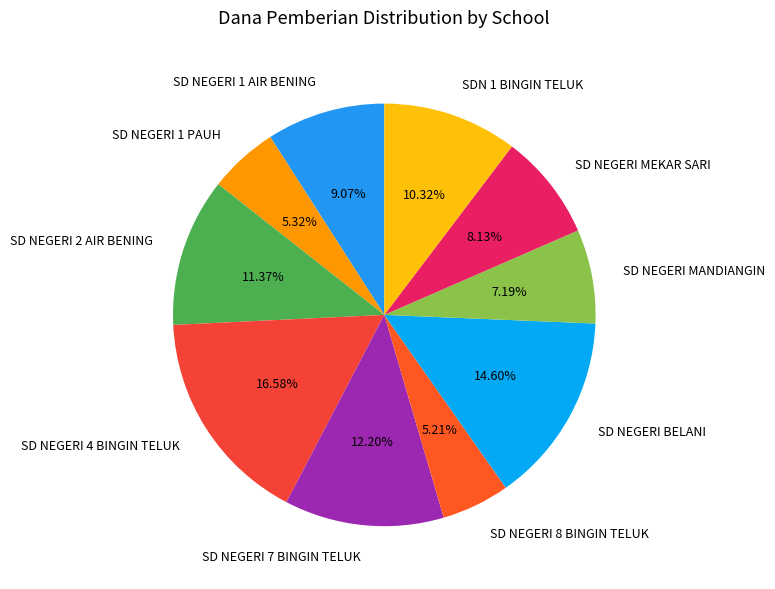

What is the largest slice in the pie chart?

SD NEGERI 4 BINGIN TELUK